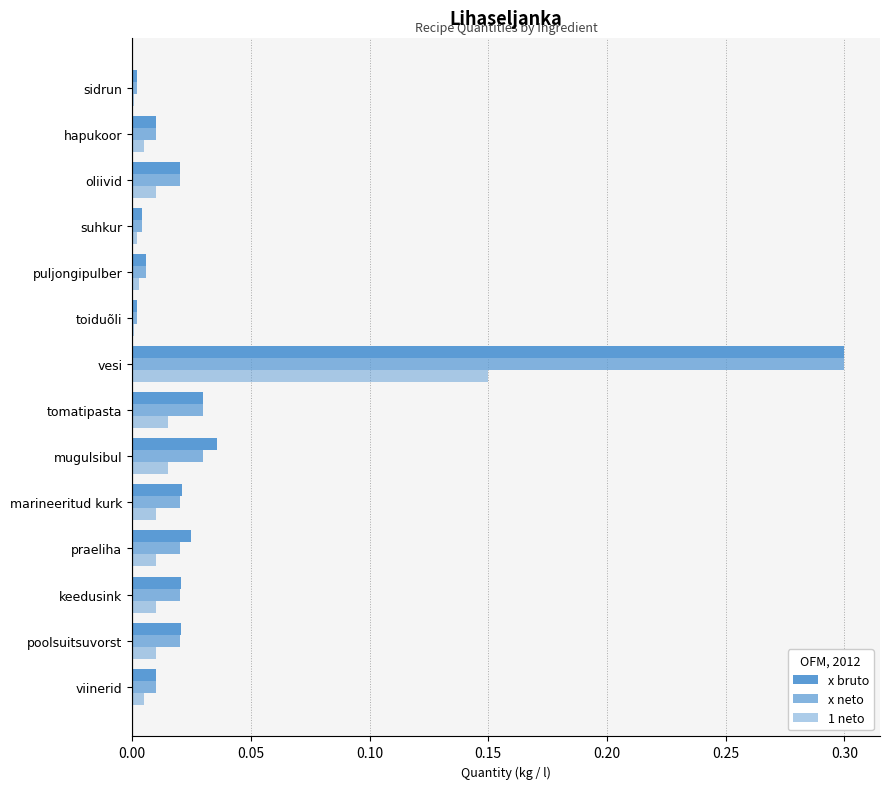

At how many categories does at least one series exceed 0?

14